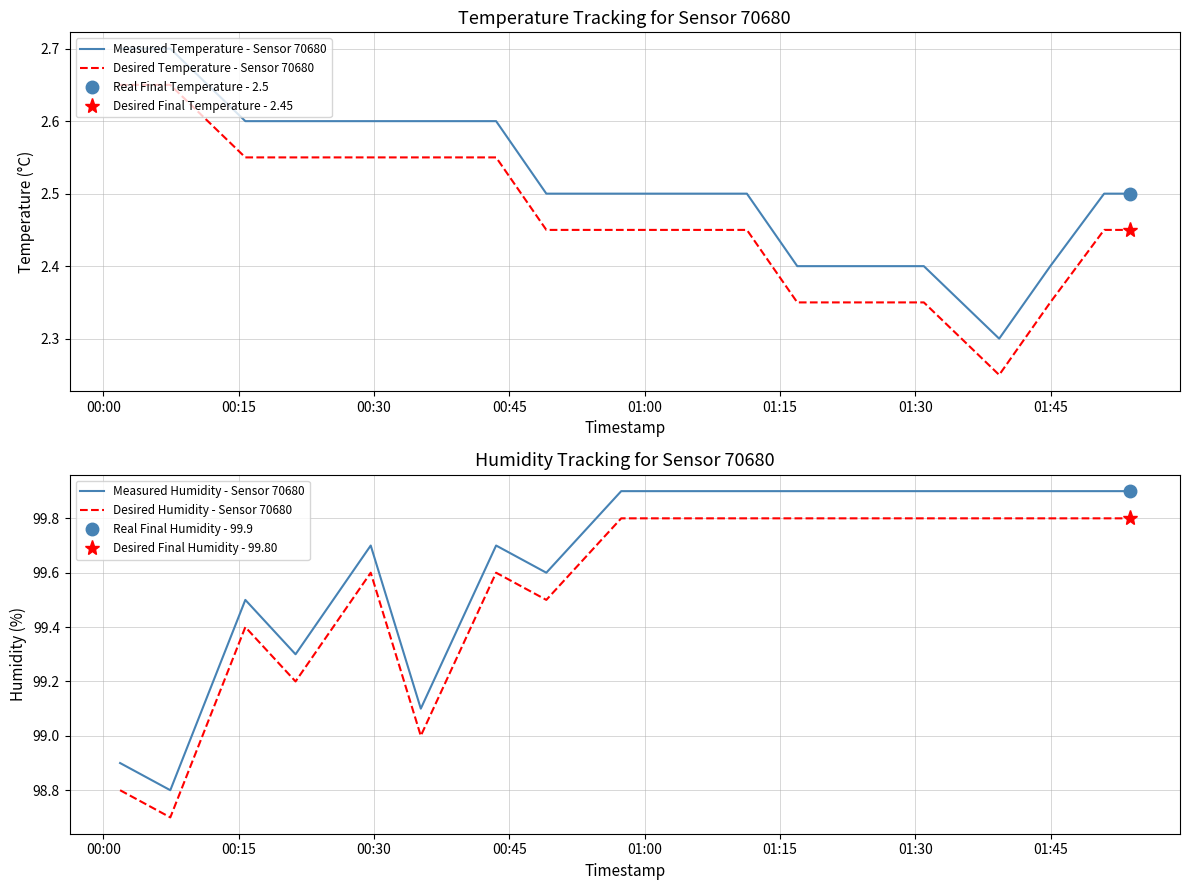

True or false: Desired Humidity - Sensor 70680 and Measured Temperature - Sensor 70680 intersect in this chart.

False